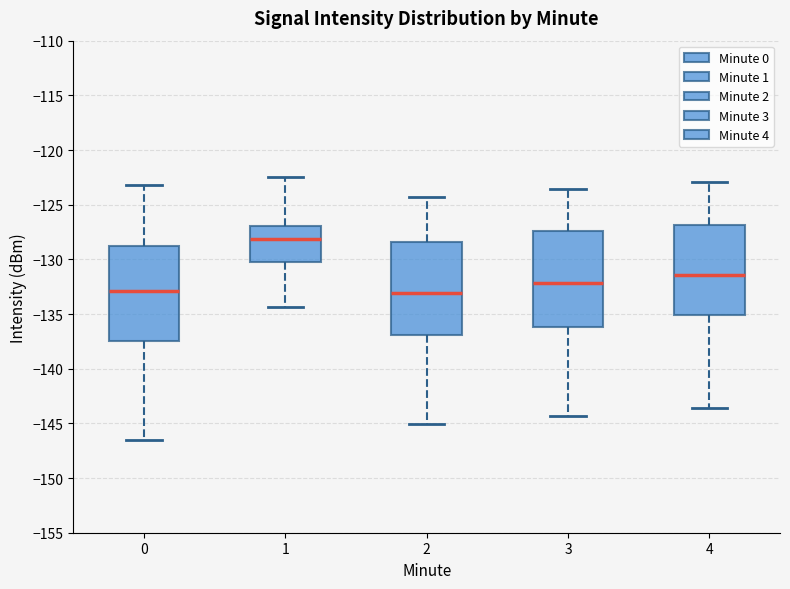

Reading left to right, read every box against the y-axis: the position of its median line, the range the box covers, and the ends of its whiskers. The values are not printed on the chart, so give them approximately, as read against the axis.

0: median -133.0, box -137.5 to -128.5, whiskers -146.5 to -123.0
1: median -128.0, box -130.5 to -127.0, whiskers -134.5 to -122.5
2: median -133.0, box -137.0 to -128.5, whiskers -145.0 to -124.5
3: median -132.0, box -136.0 to -127.5, whiskers -144.5 to -123.5
4: median -131.5, box -135.0 to -127.0, whiskers -143.5 to -123.0